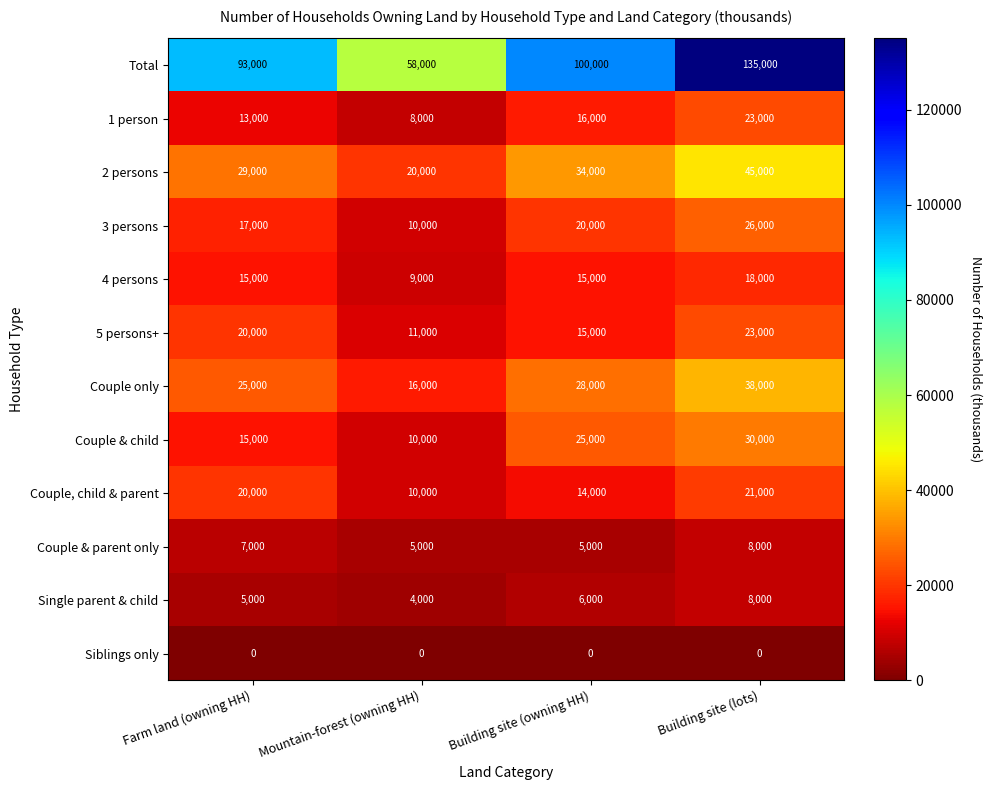

What is the difference between the Couple, child & parent values at Farm land (owning HH) and Building site (owning HH)?

6000